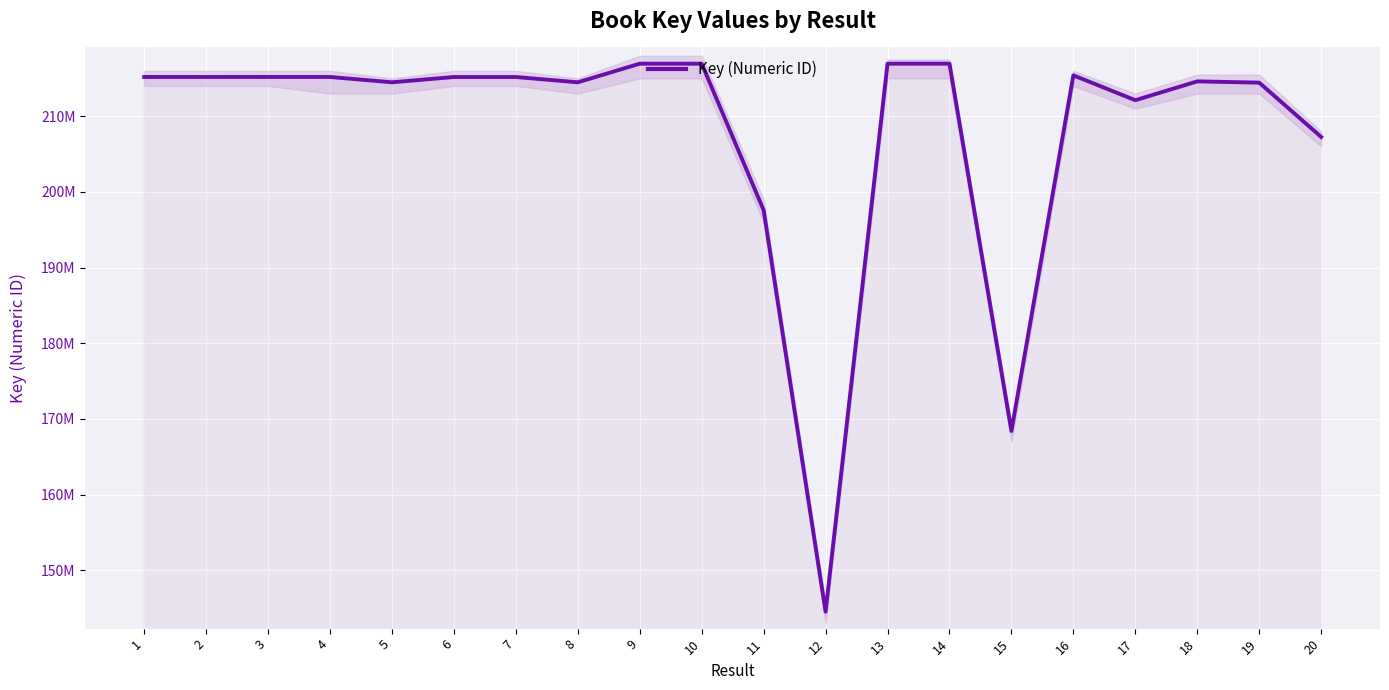

List the labels in order of value, largest first.

13, 14, 10, 9, 16, 3, 4, 2, 1, 6, 7, 18, 8, 5, 19, 17, 20, 11, 15, 12